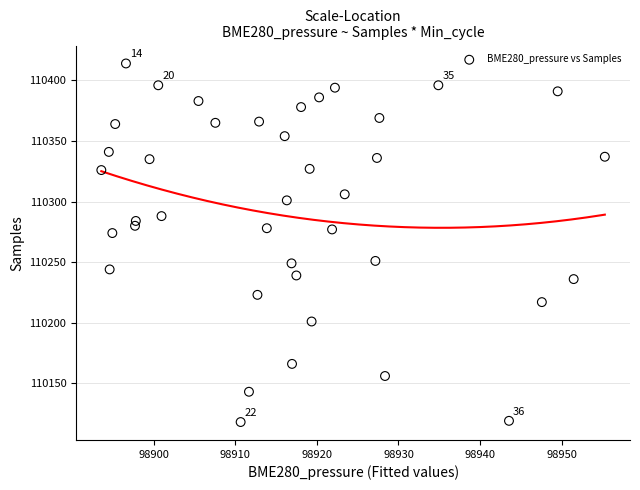

What is the range of Y values (max minus min)?

296